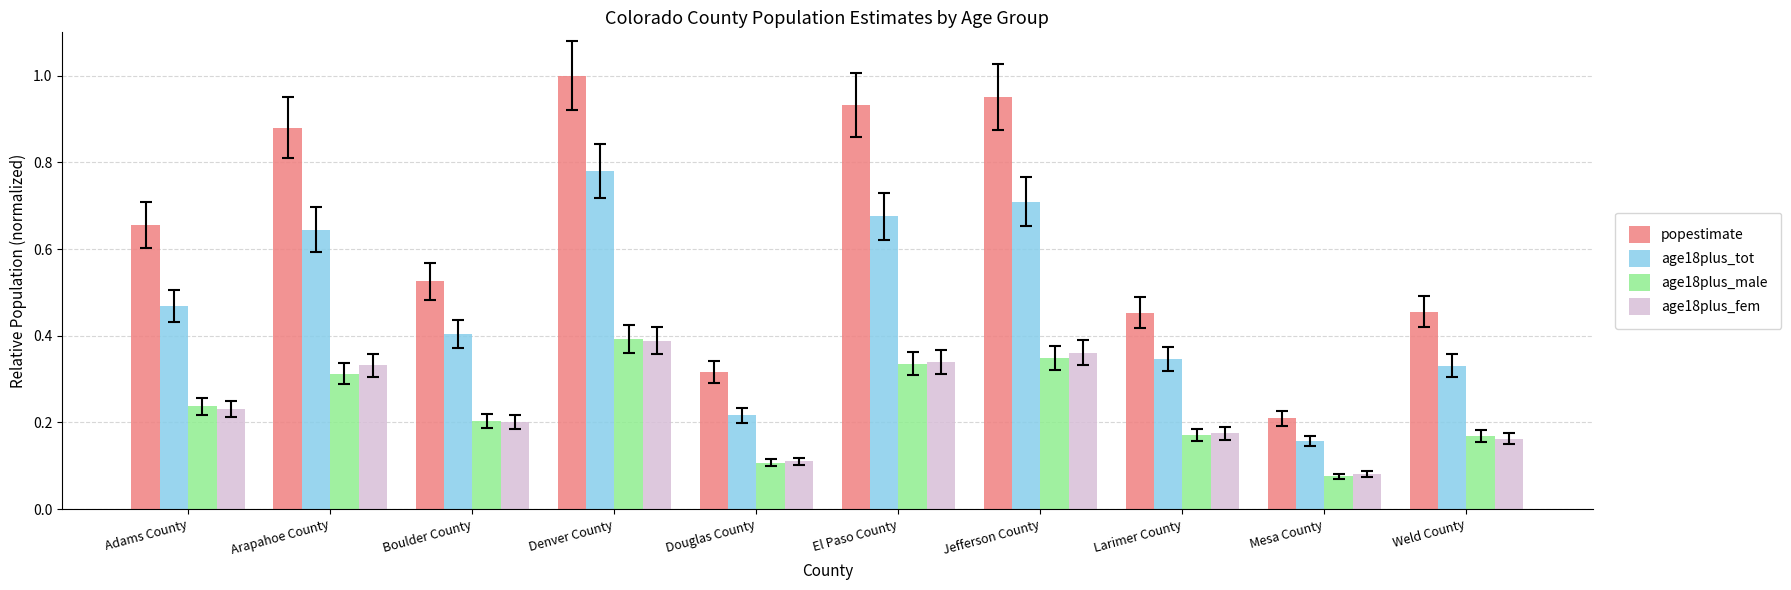

What is the label of the 9th bar from the left?

Mesa County